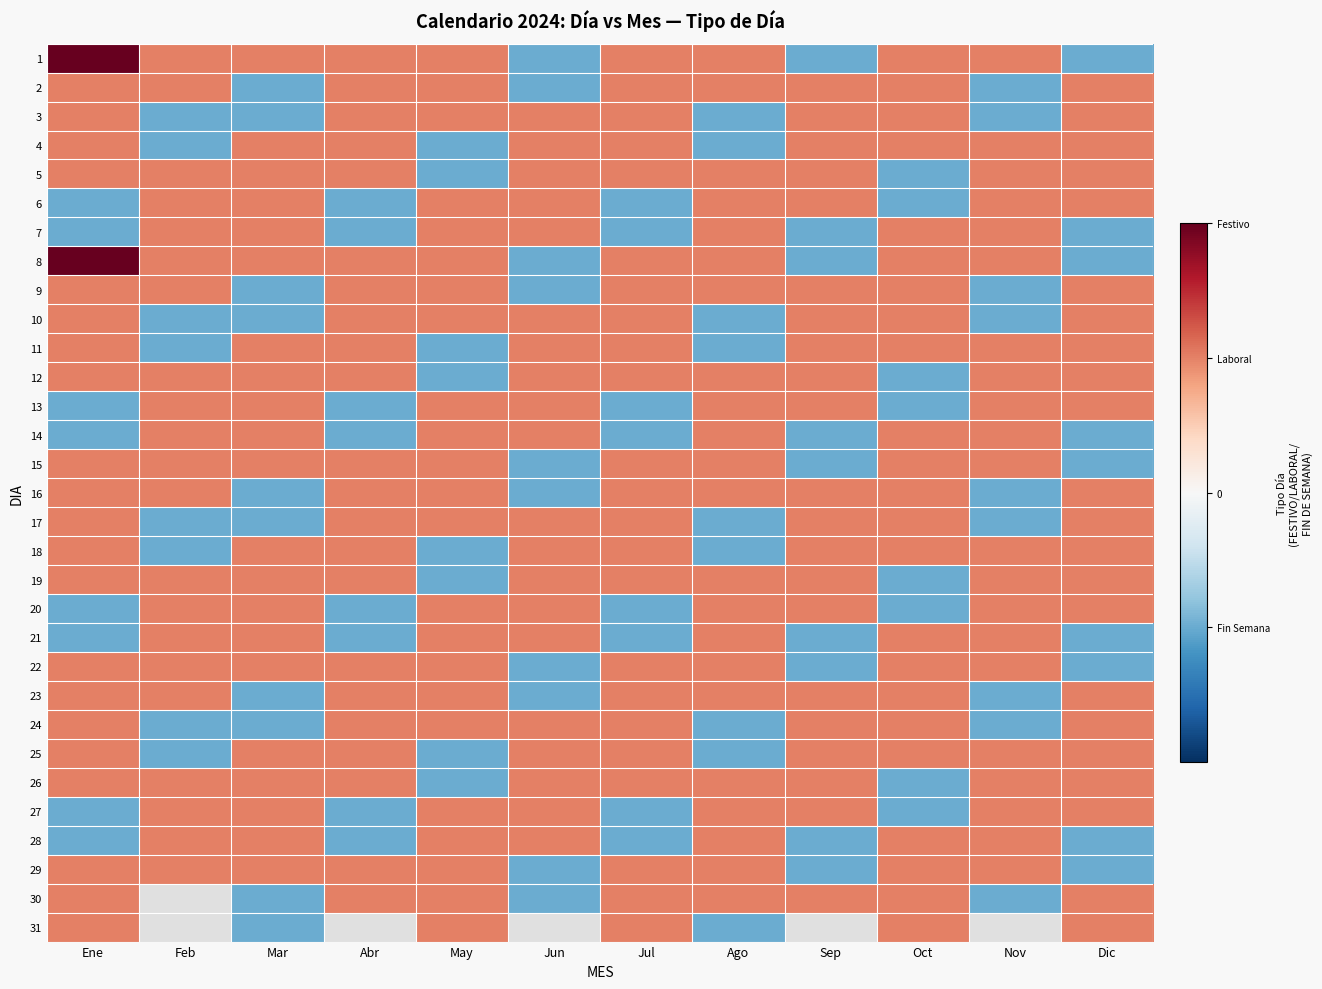

True or false: 14 has a value of -1.5 at Dic.

False